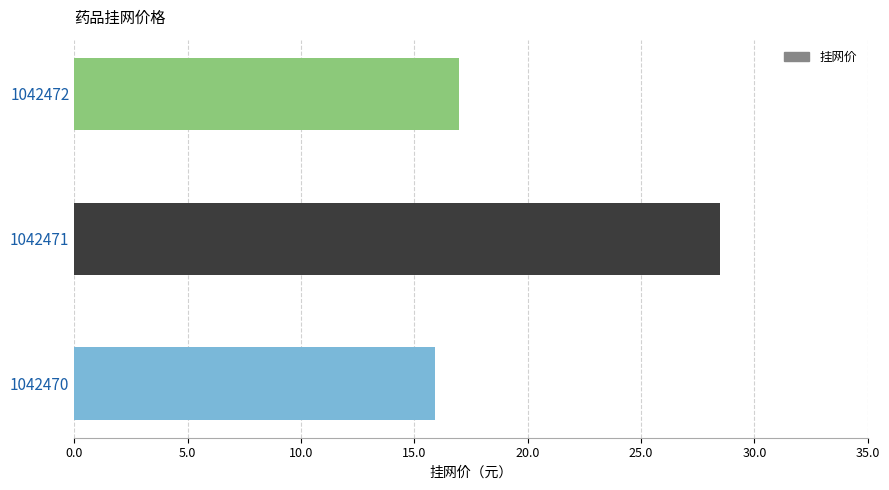

Reading top to bottom, what are all the values shown in this chart?

17.0	28.5	15.9